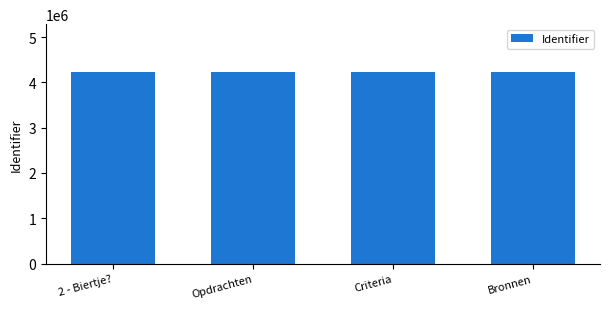

What is the sum of all values?

16912244